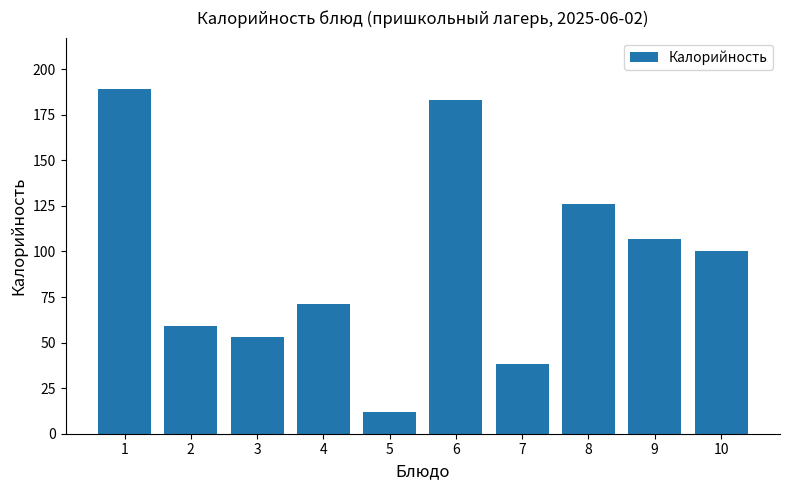

What is the sum of the values at 6 and 9?

290